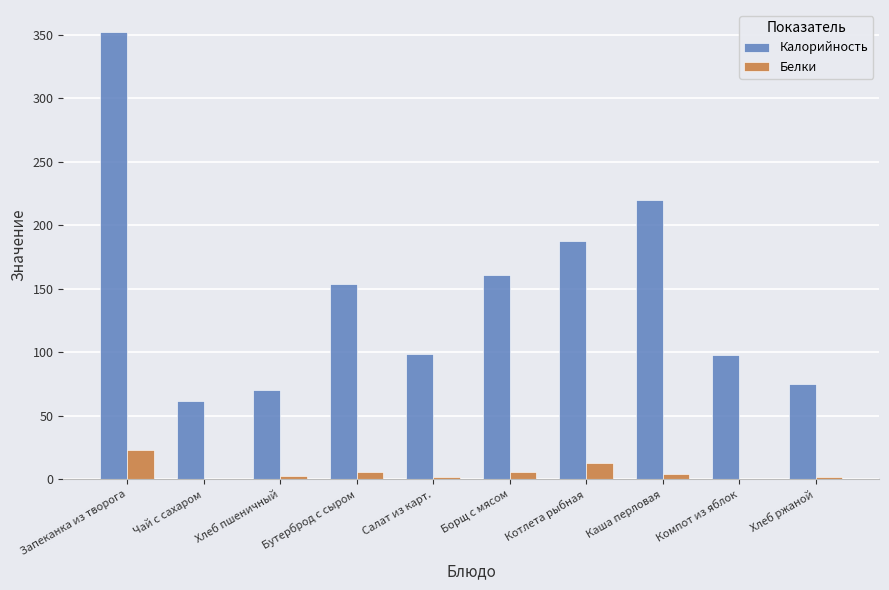

What is the average value of the Калорийность series?

147.9